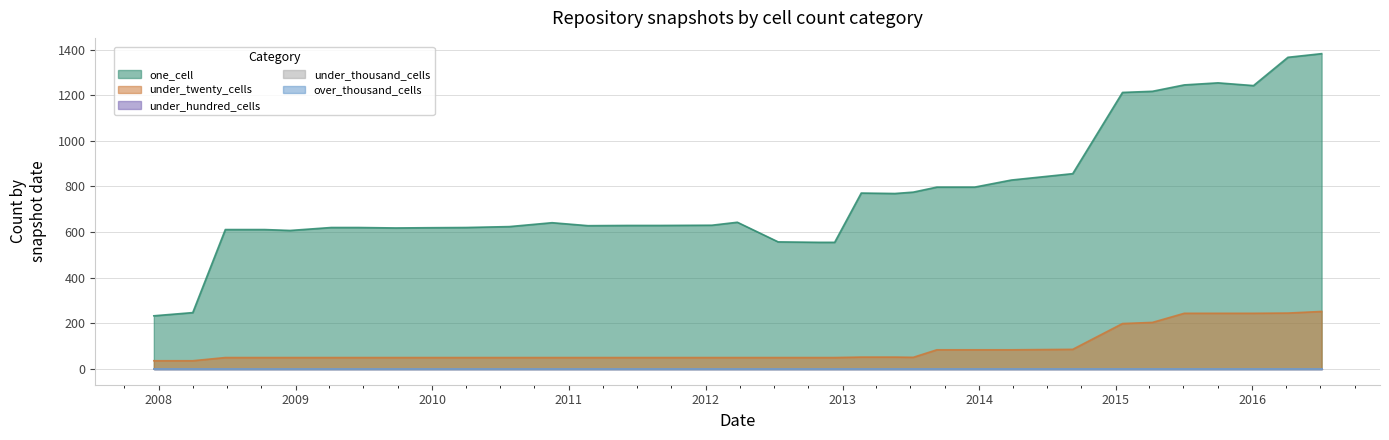

At which category is the sum across all series the highest?

2016-07-04